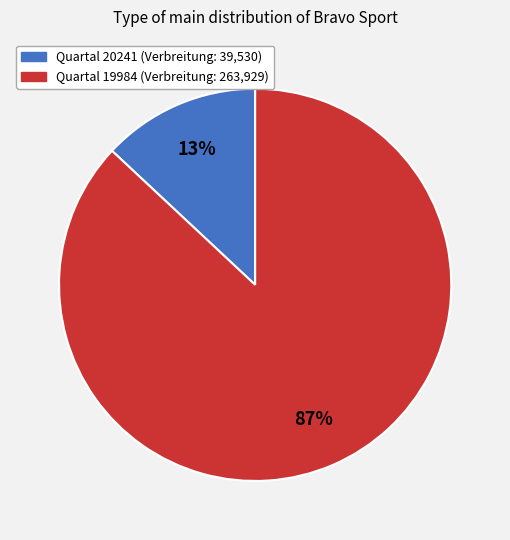

How many slices are in this pie chart?

2